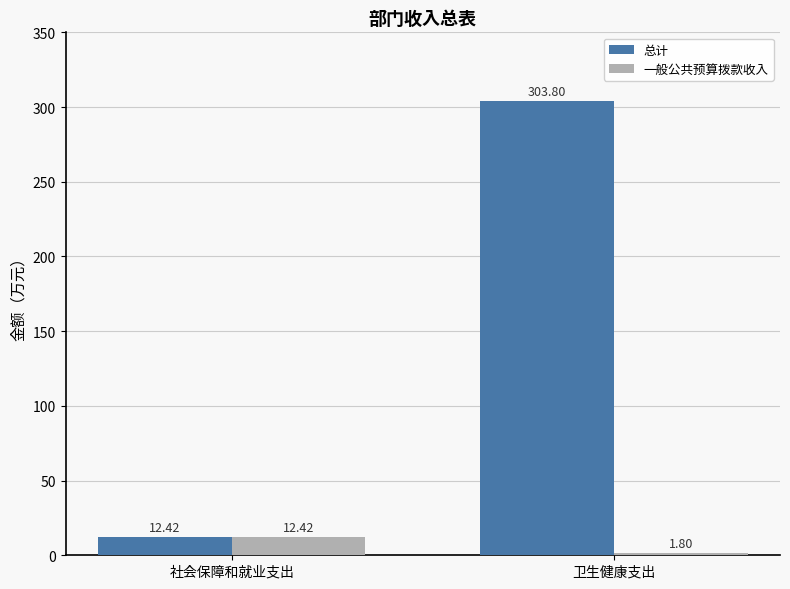

Rank the series by their maximum value, from lowest to highest.

一般公共预算拨款收入, 总计